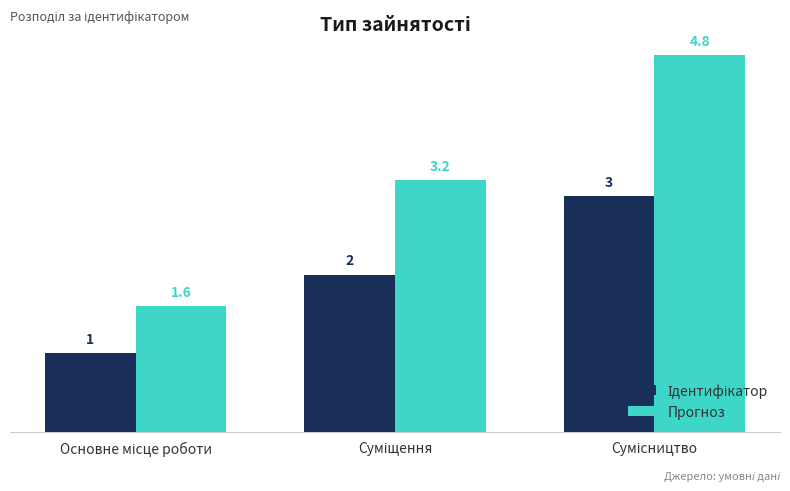

What is the maximum value shown in the chart?

4.8